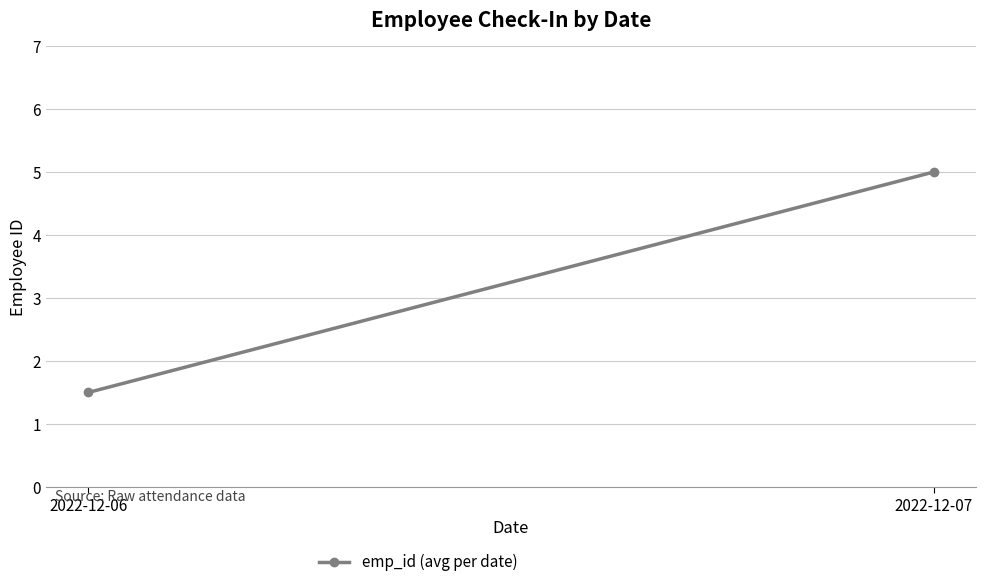

List the labels in order of value, largest first.

2022-12-07, 2022-12-06